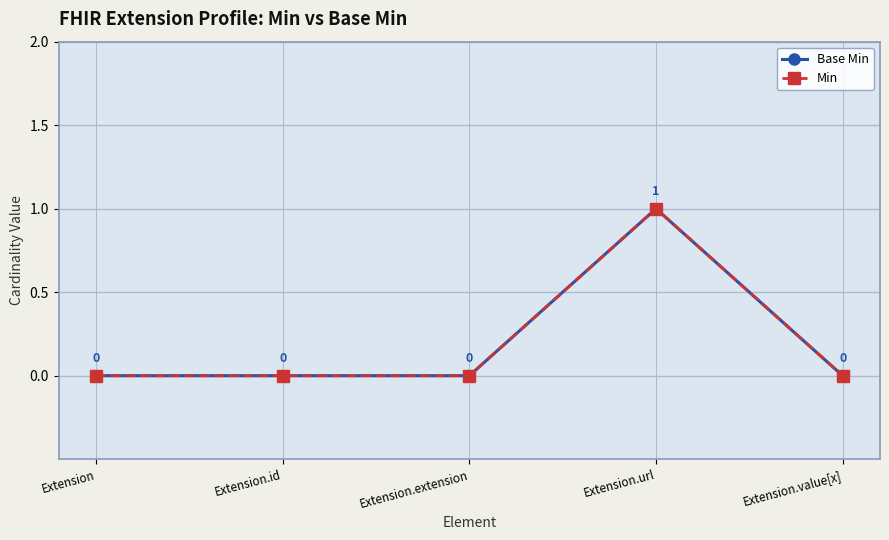

What position from the right is Extension?

5